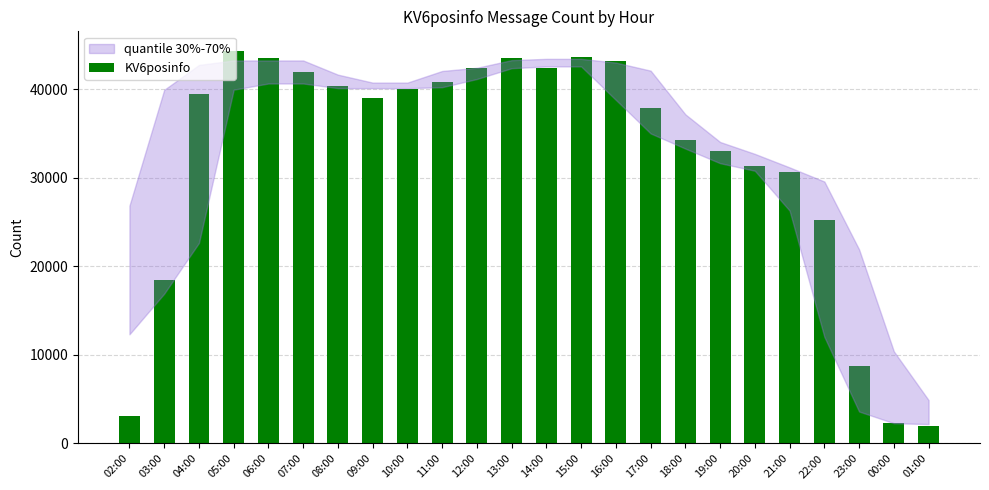

The chart shows a value of 64185 at 14:00. True or false?

False